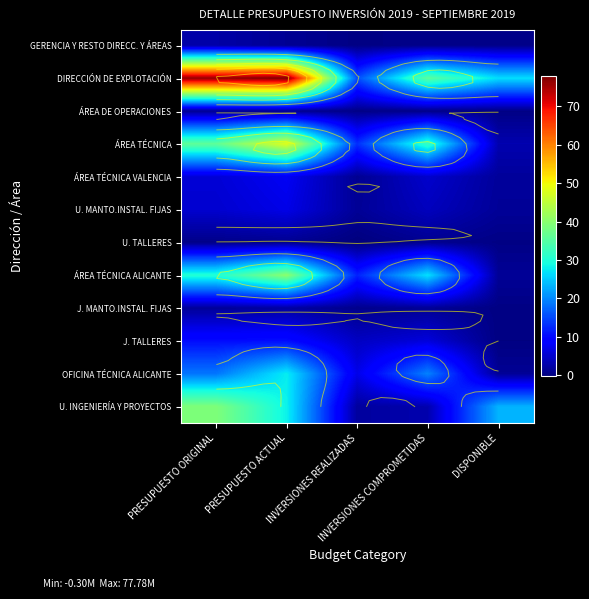

The J. MANTO.INSTAL. FIJAS series shows 3.6 at PRESUPUESTO ACTUAL. True or false?

False